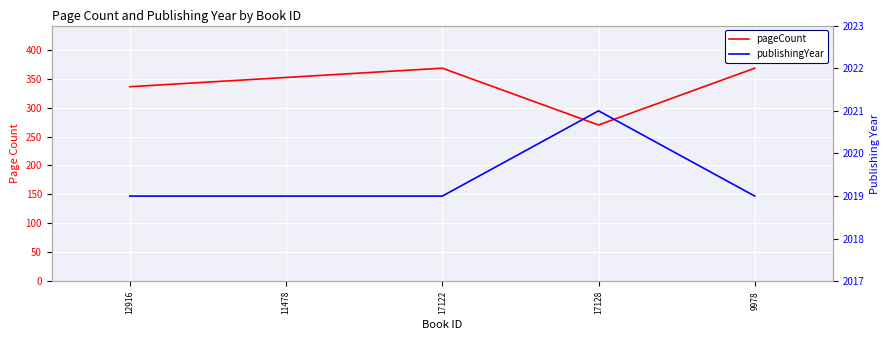

How many values in the publishingYear series exceed 2019?

1